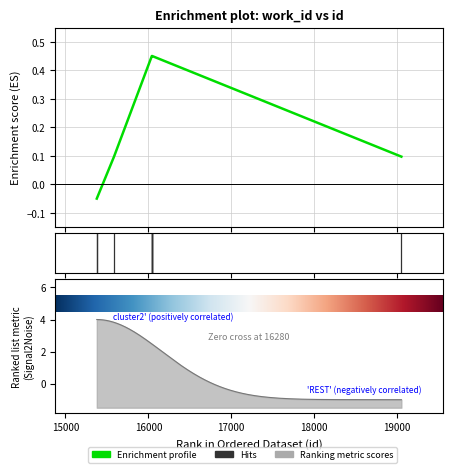

What is the change in value from 15378 to 16045?

+0.5